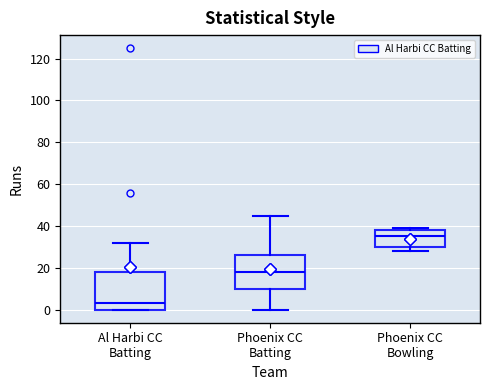

Reading left to right, read every box against the y-axis: the position of its median line, the range the box covers, and the ends of its whiskers. The values are not printed on the chart, so give them approximately, as read against the axis.

Al Harbi CC Batting: median 4, box 0 to 18, whiskers 0 to 32
Phoenix CC Batting: median 18, box 10 to 26, whiskers 0 to 46
Phoenix CC Bowling: median 36, box 30 to 38, whiskers 28 to 40